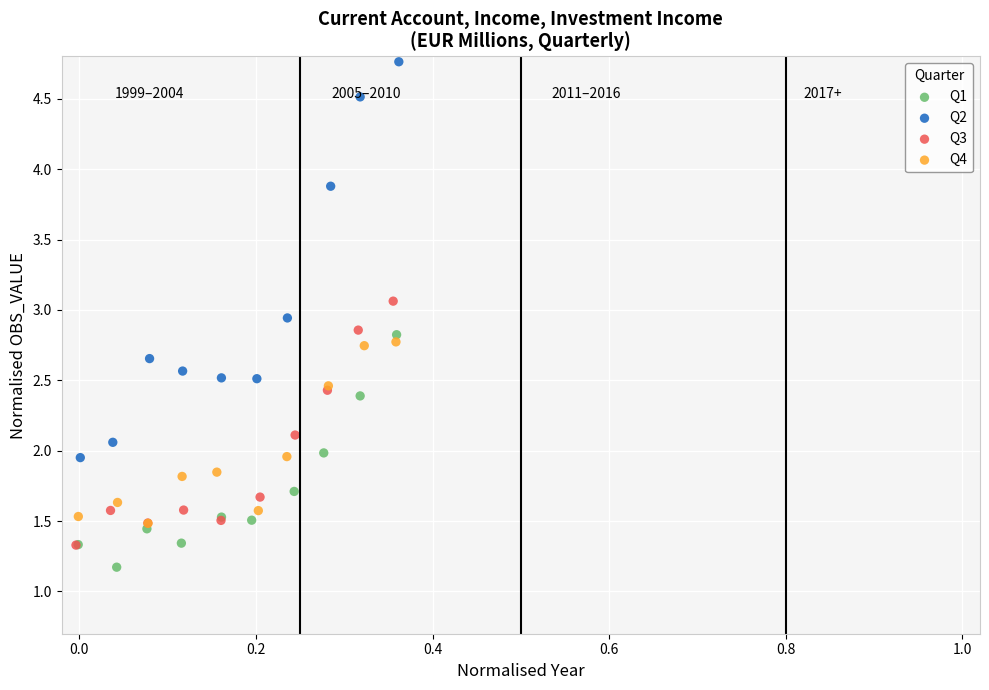

Which series has the widest spread of Y values?

Q2